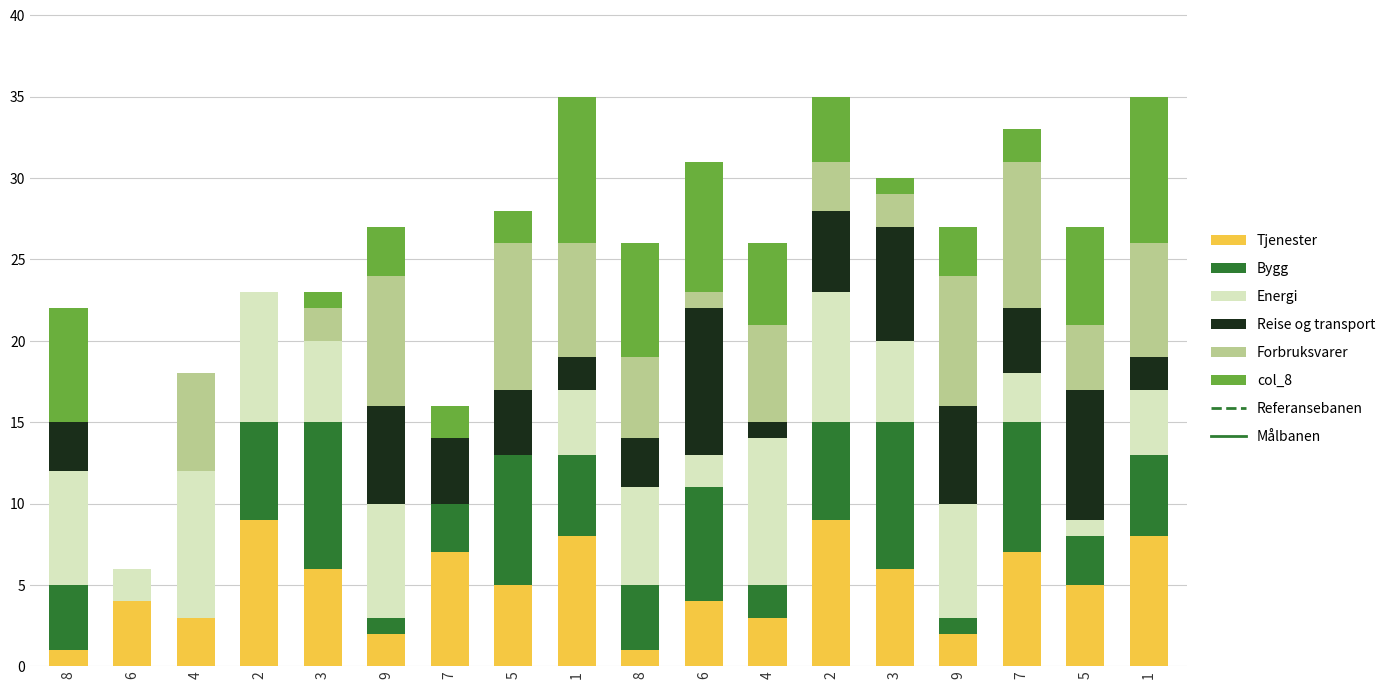

How many categories are shown in the chart?

18